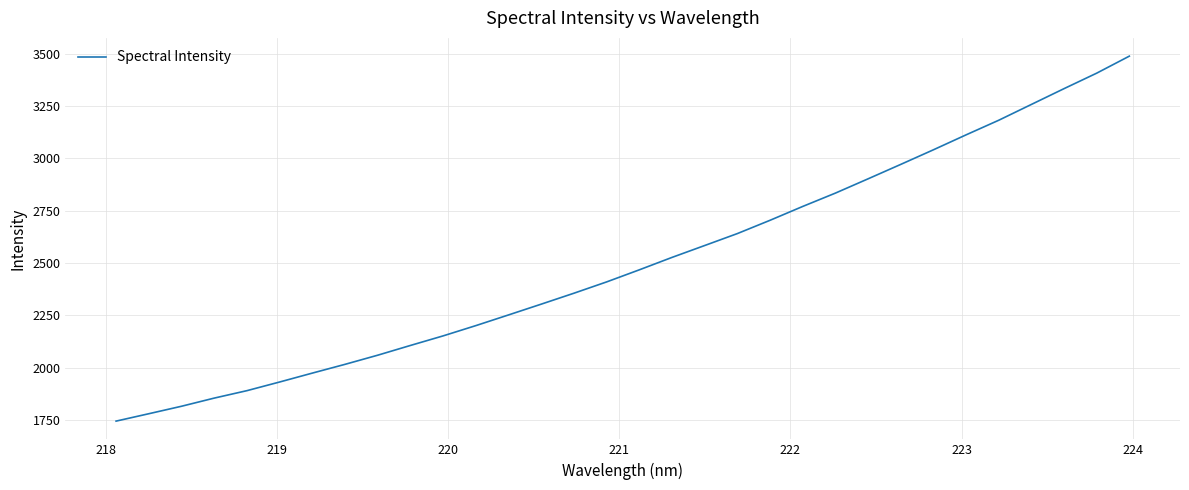

What is the difference between the maximum and minimum values?

1745.2